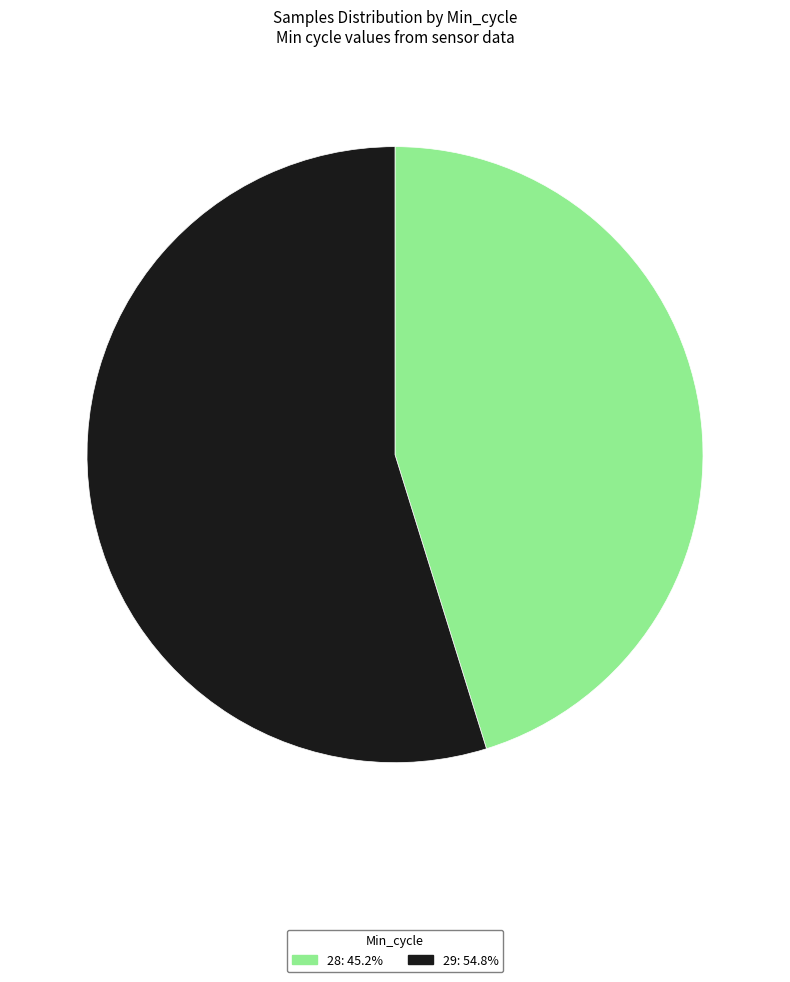

Does any single category account for the majority?

Yes